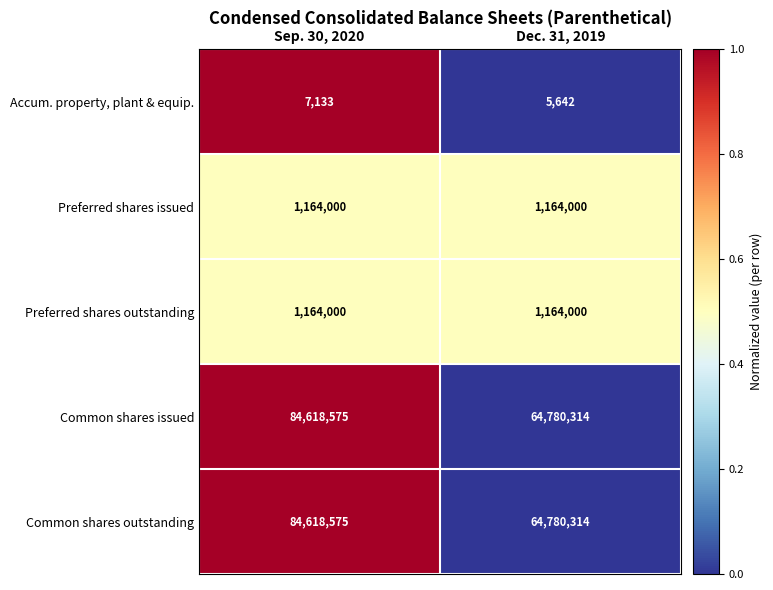

How many categories are shown in the chart?

2